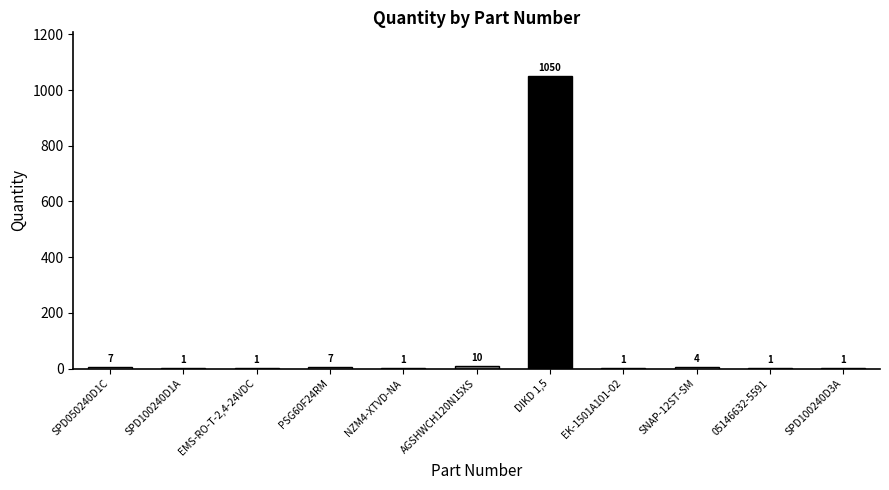

What is the smallest value displayed?

1